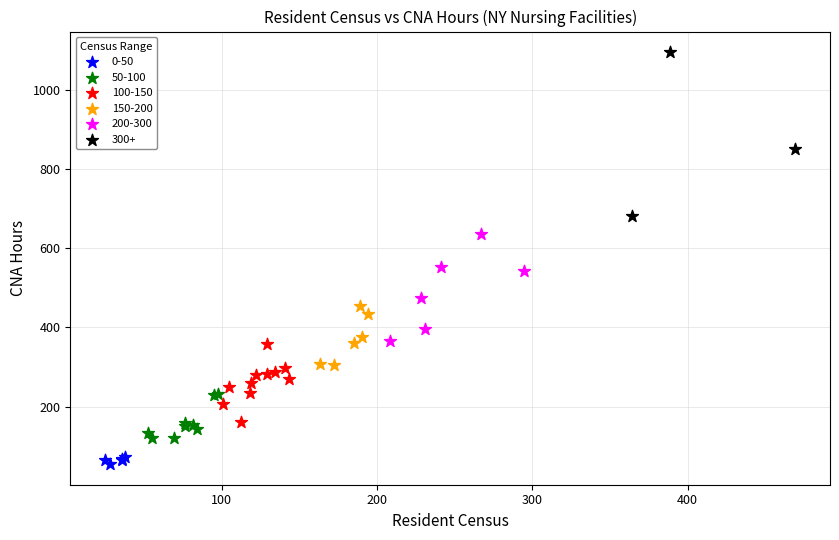

Which series reaches the minimum Y coordinate?

0-50